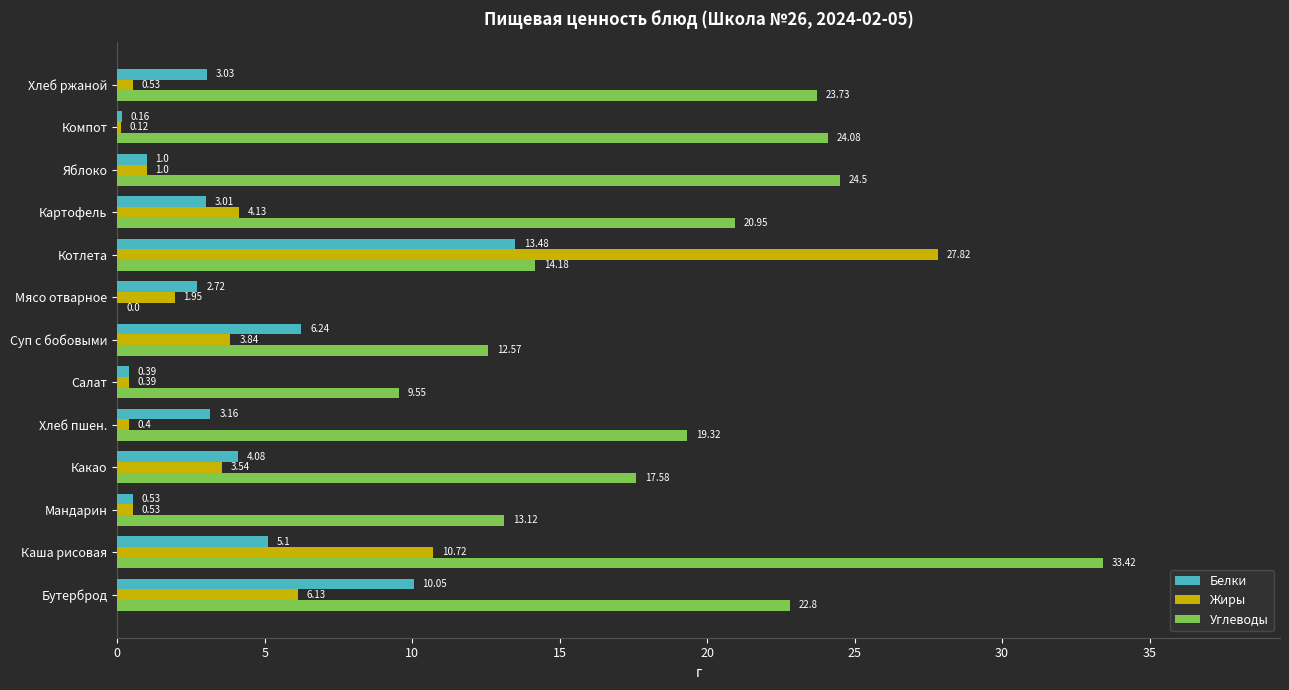

Which series has the largest total across all categories?

Углеводы